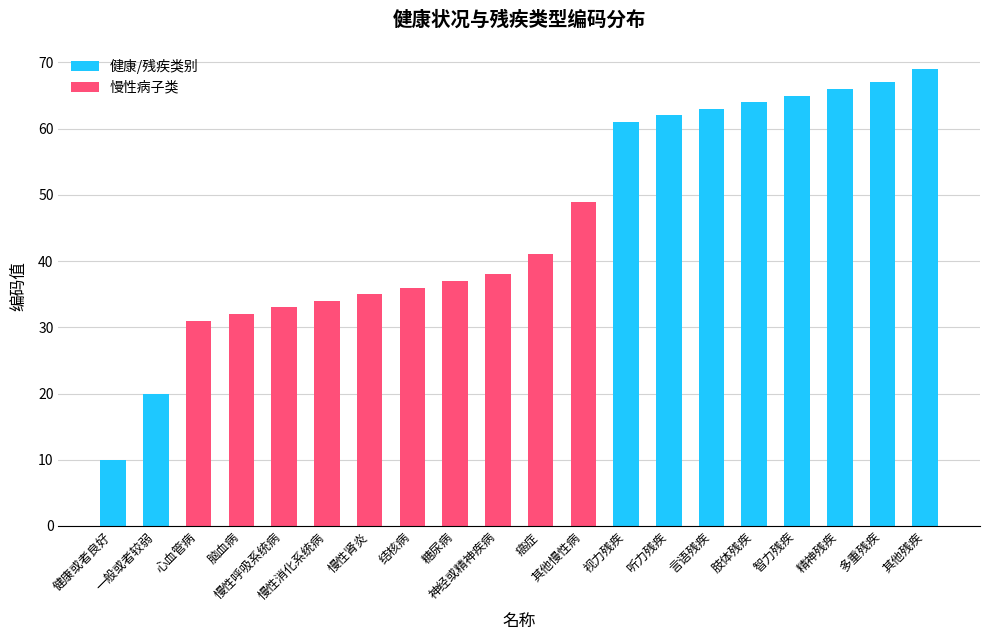

The value of 健康/残疾类别 at 一般或者较弱 is 20. True or false?

True